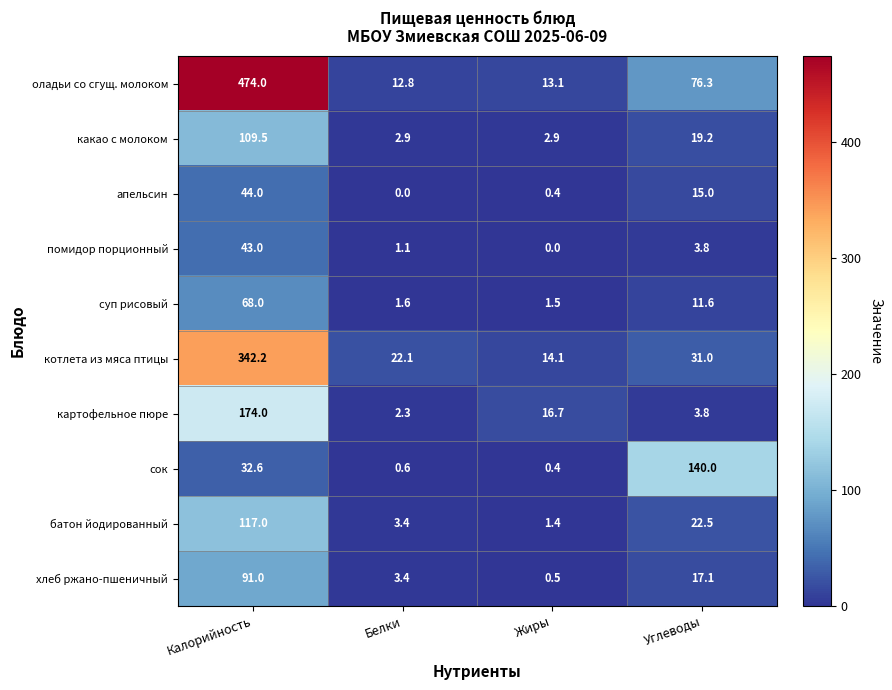

Which series changed the most between Калорийность and Белки?

оладьи со сгущ. молоком